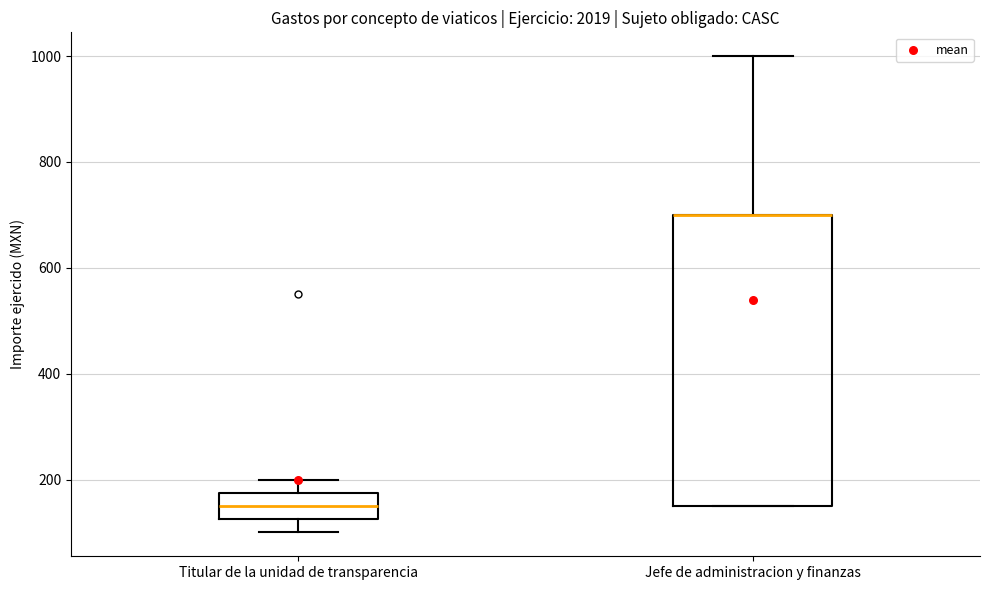

Reading left to right, transcribe this box plot: for each box, give where its median line is, the range the box spans, and where its two whiskers end, as read against the y-axis. The values are not printed on the chart, so give them approximately, as read against the axis.

Titular de la unidad de transparencia: median 160, box 120 to 180, whiskers 100 to 200
Jefe de administracion y finanzas: median 700 (drawn on the box's upper edge), box 160 to 700, whiskers 160 to 1000